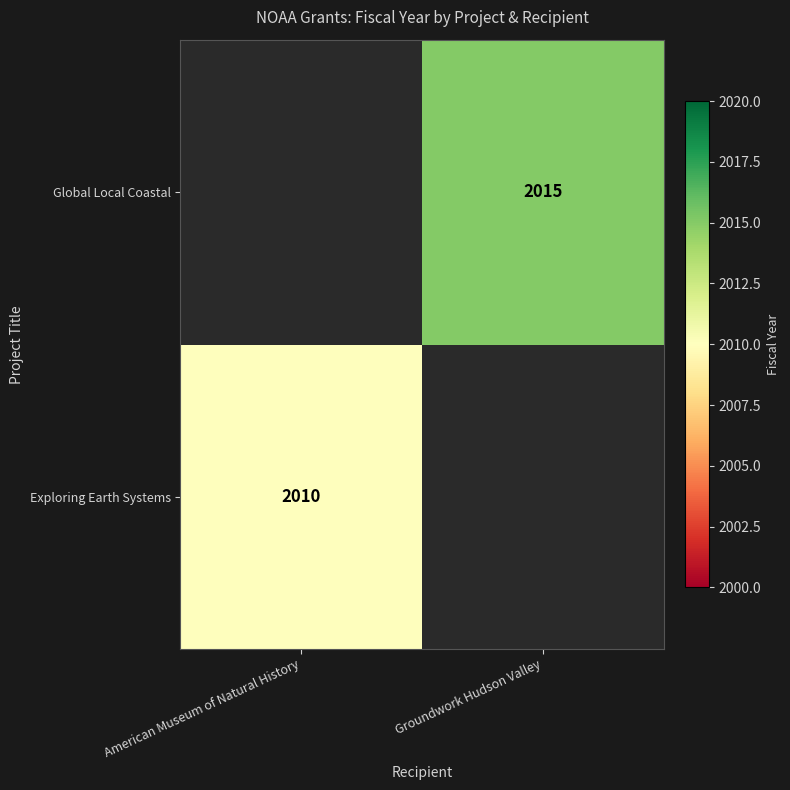

At which category does the chart reach its peak across all series?

Groundwork Hudson Valley